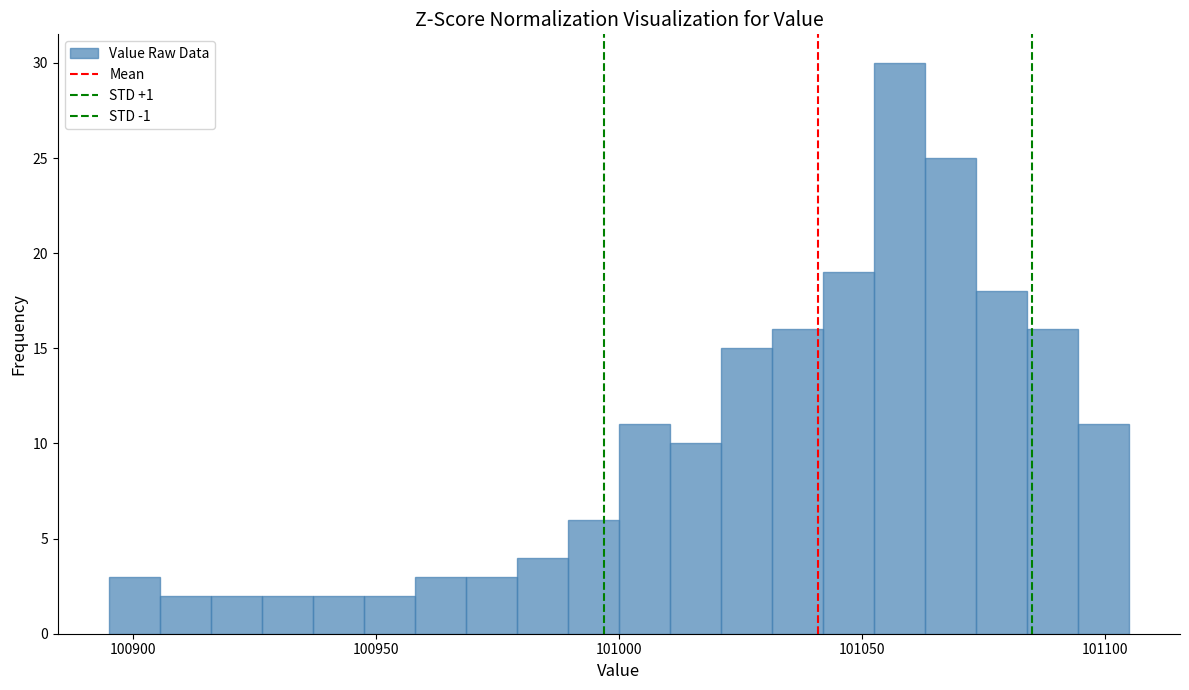

Read against the x-axis, roughly where is the centre of the tallest bar?

101060